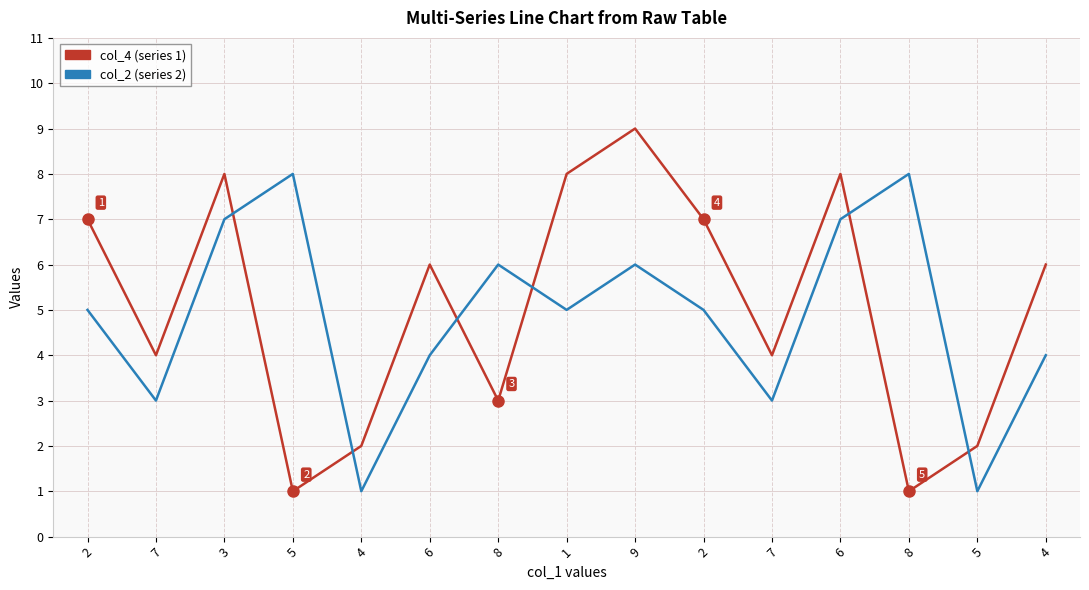

How many lines are shown in the chart?

2